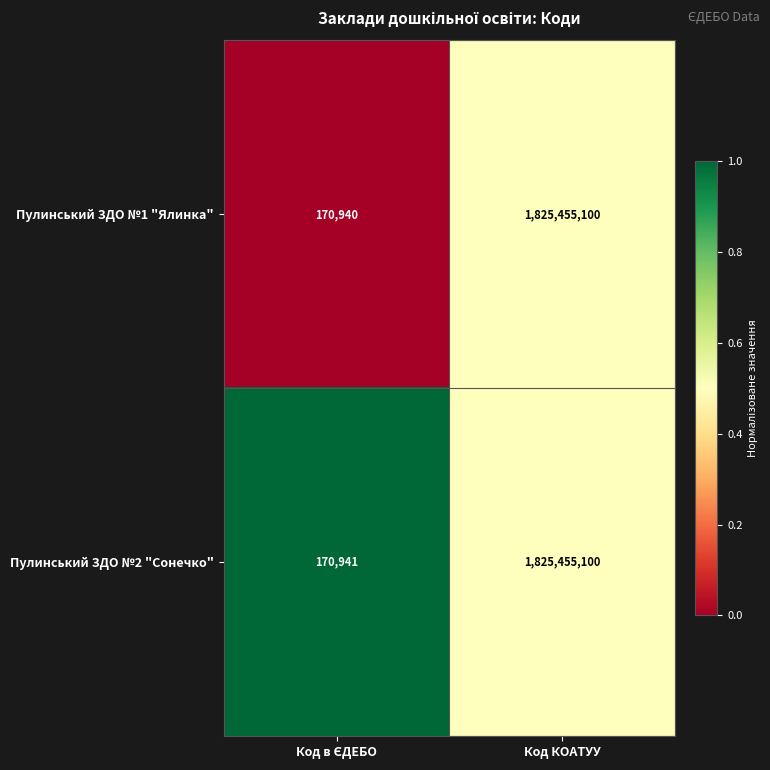

What is the smallest value displayed?

170940